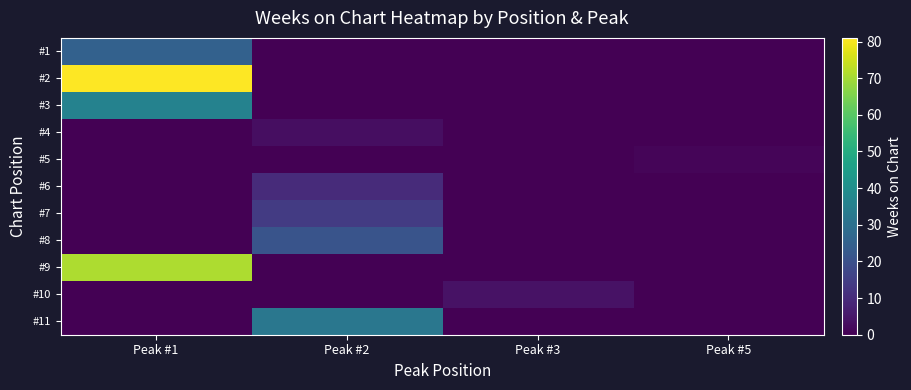

Reading left to right, transcribe all the data shown in this chart.

#1: Peak #1=25	Peak #2=0	Peak #3=0	Peak #5=0
#2: Peak #1=81	Peak #2=0	Peak #3=0	Peak #5=0
#3: Peak #1=36	Peak #2=0	Peak #3=0	Peak #5=0
#4: Peak #1=0	Peak #2=3	Peak #3=0	Peak #5=0
#5: Peak #1=0	Peak #2=0	Peak #3=0	Peak #5=1
#6: Peak #1=0	Peak #2=10	Peak #3=0	Peak #5=0
#7: Peak #1=0	Peak #2=14	Peak #3=0	Peak #5=0
#8: Peak #1=0	Peak #2=21	Peak #3=0	Peak #5=0
#9: Peak #1=71	Peak #2=0	Peak #3=0	Peak #5=0
#10: Peak #1=0	Peak #2=0	Peak #3=4	Peak #5=0
#11: Peak #1=0	Peak #2=32	Peak #3=0	Peak #5=0